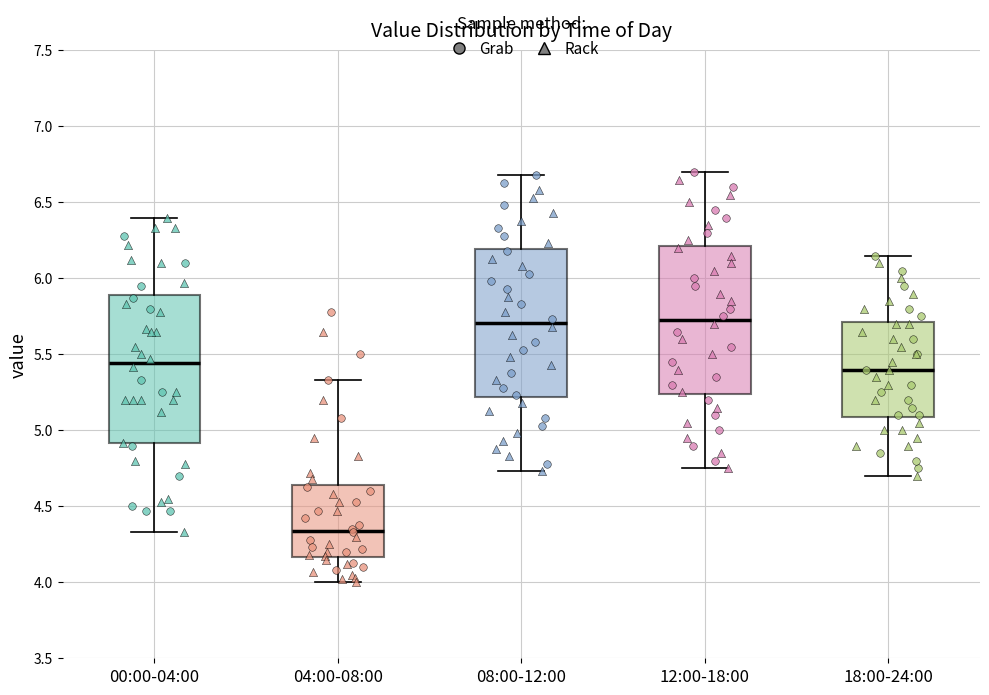

Reading left to right, transcribe this box plot: for each box, give where its median line is, the range the box spans, and where its two whiskers end, as read against the y-axis. The values are not printed on the chart, so give them approximately, as read against the axis.

00:00-04:00: median 5.45, box 4.90 to 5.90, whiskers 4.35 to 6.40
04:00-08:00: median 4.35, box 4.15 to 4.65, whiskers 4.00 to 5.35
08:00-12:00: median 5.70, box 5.20 to 6.20, whiskers 4.75 to 6.70
12:00-18:00: median 5.75, box 5.25 to 6.20, whiskers 4.75 to 6.70
18:00-24:00: median 5.40, box 5.10 to 5.70, whiskers 4.70 to 6.15